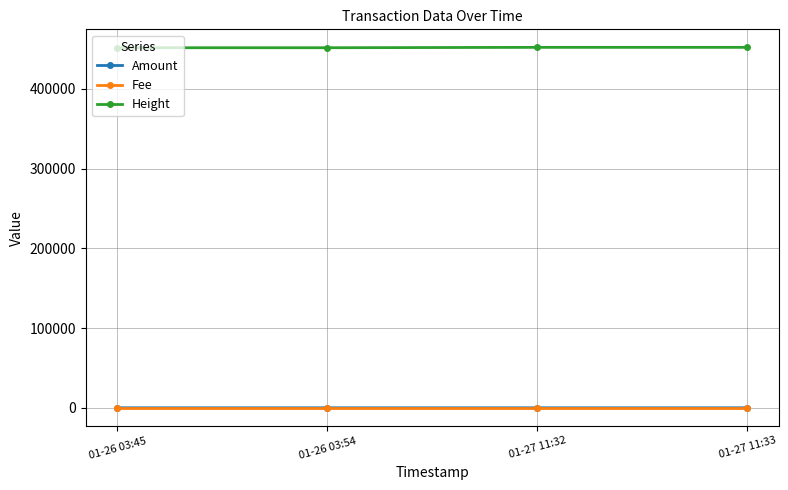

True or false: Amount and Height intersect in this chart.

False